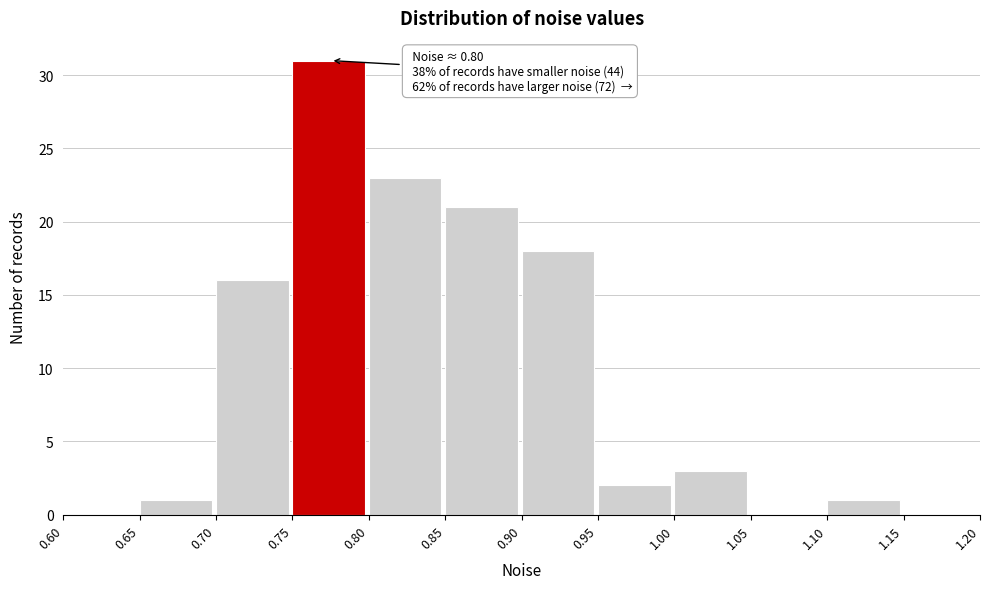

Over which range of the x-axis is the bar tallest?

0.75 to 0.80